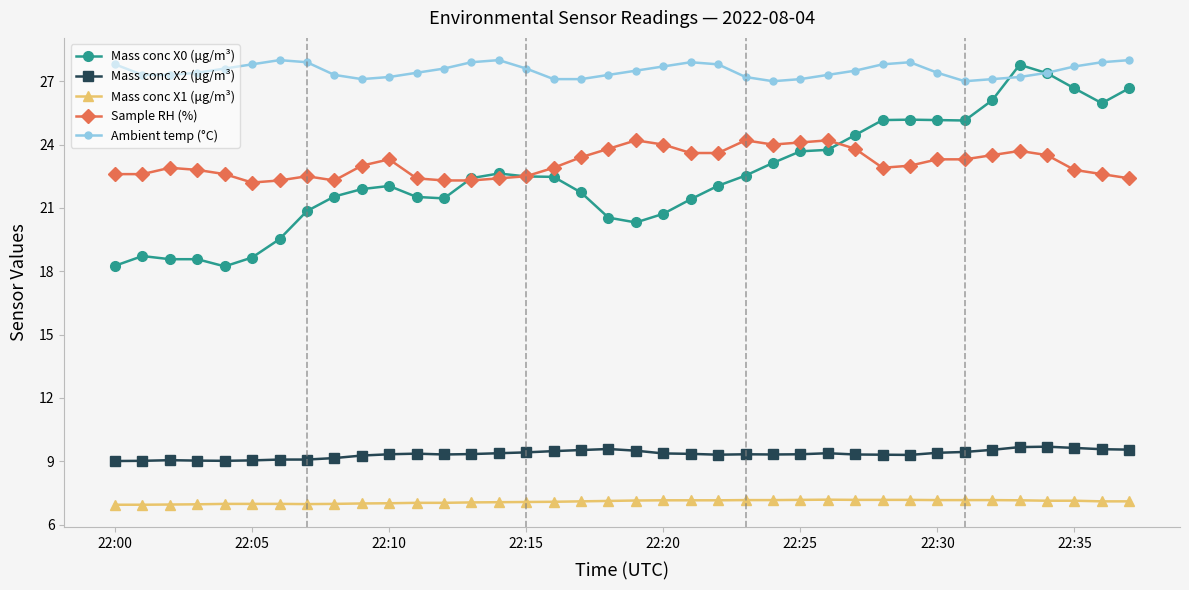

Is this an area chart (filled region under the line)?

No